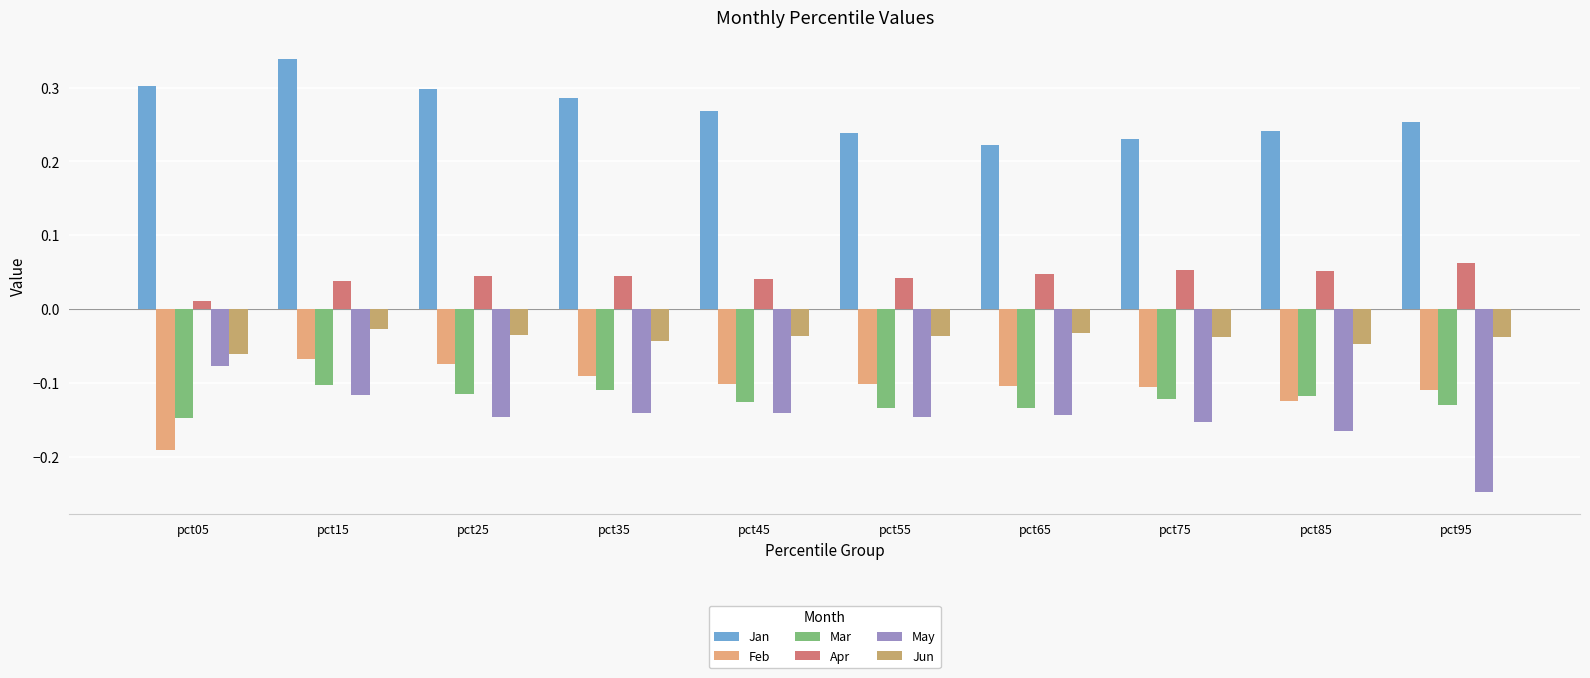

Which label corresponds to the largest value in the chart?

pct15